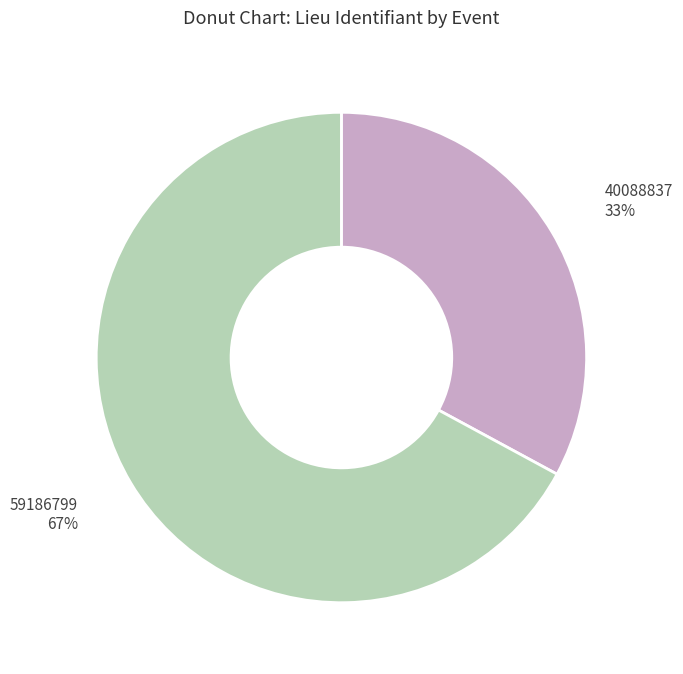

Is there a majority slice in this chart?

Yes